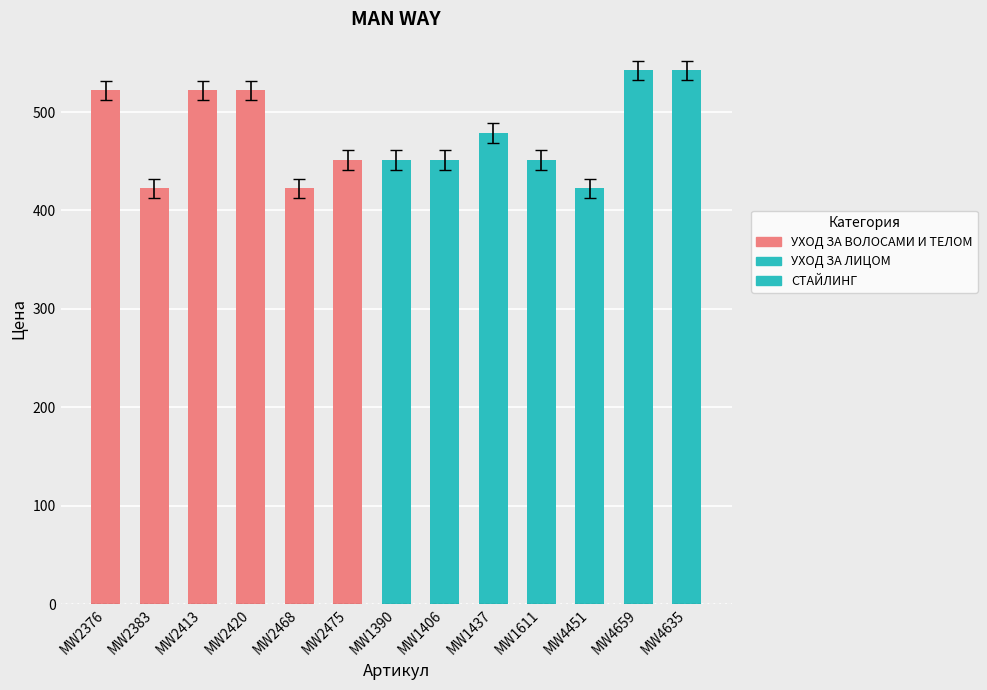

What is the smallest value displayed?

422.4